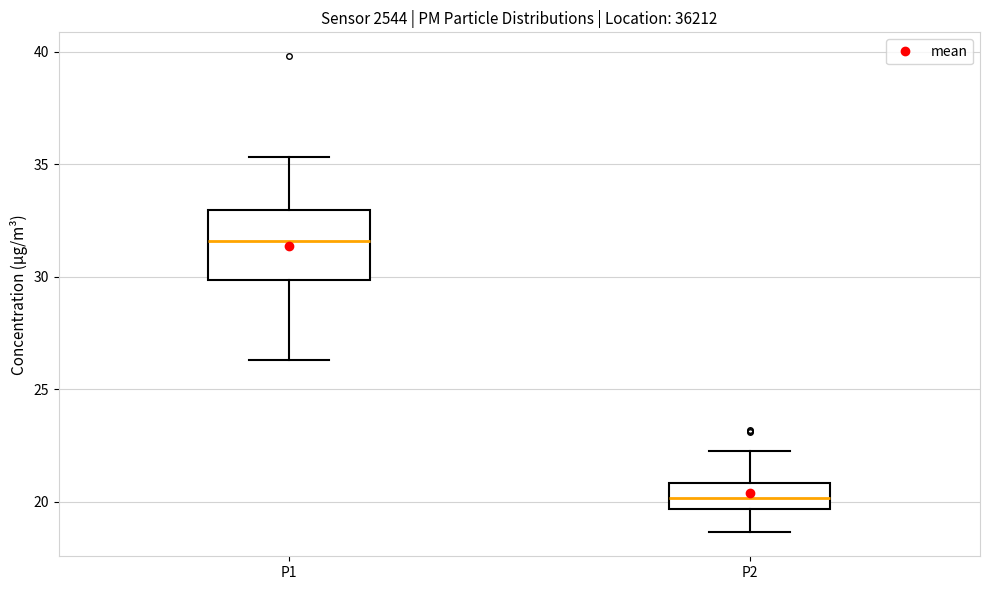

Where does the upper whisker of the box for P2 end on the y-axis? The values are not printed on the chart, so give them approximately, as read against the axis.

22.5